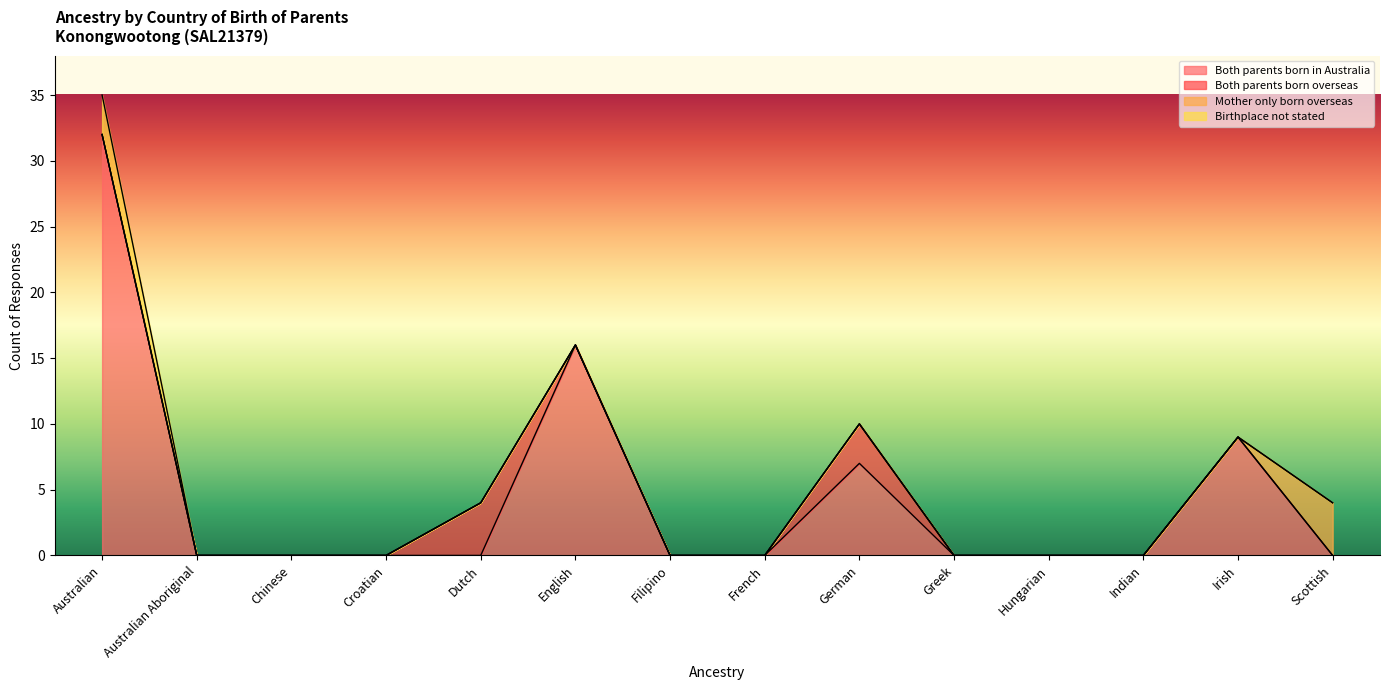

At which category is the sum across all series the highest?

Australian